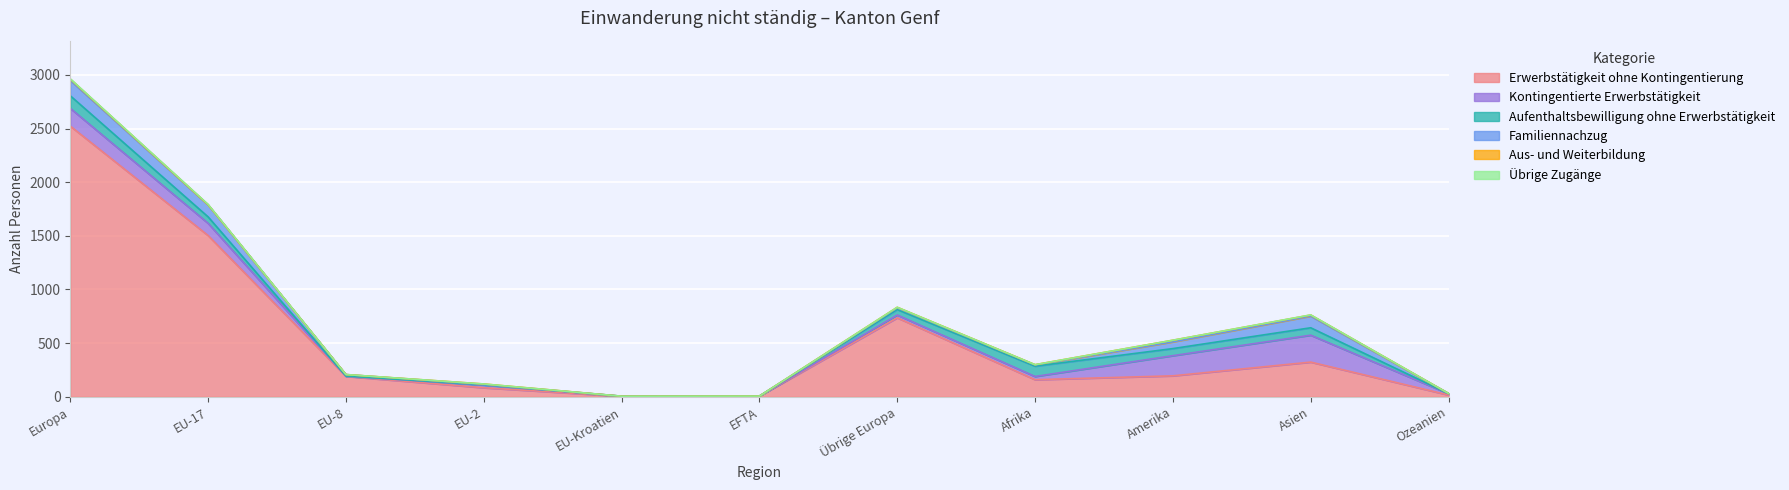

What is the label of the 9th point from the left?

Amerika